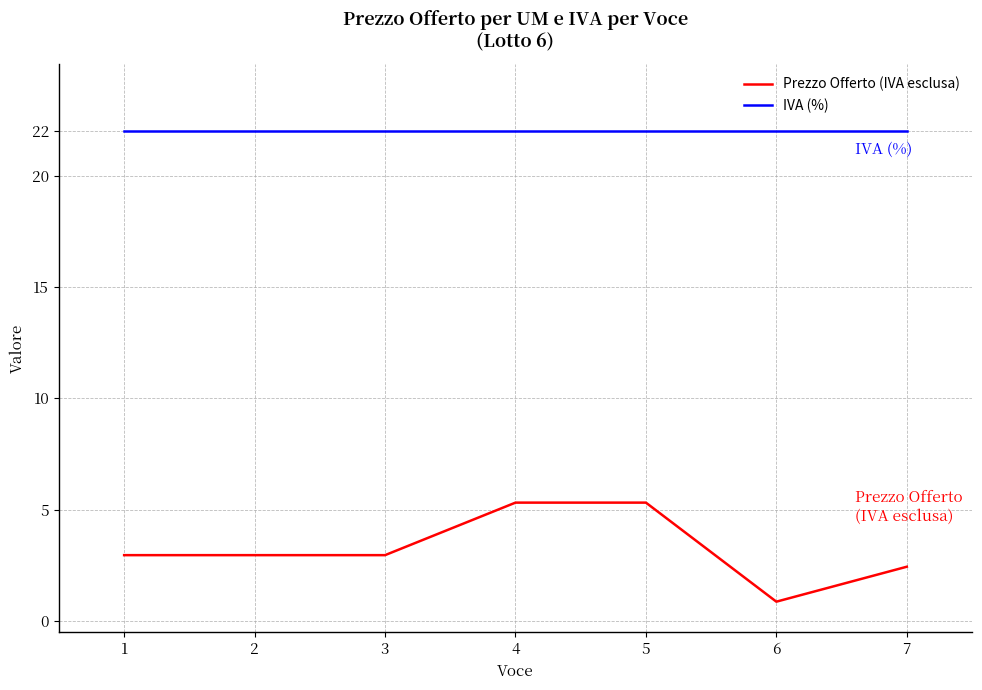

What is the spread (max minus min) of values at 6?

21.1